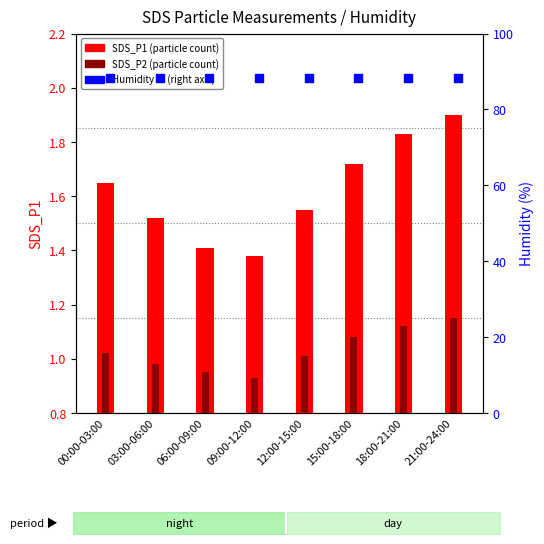

Which series has the largest Y range (max minus min)?

SDS_P1